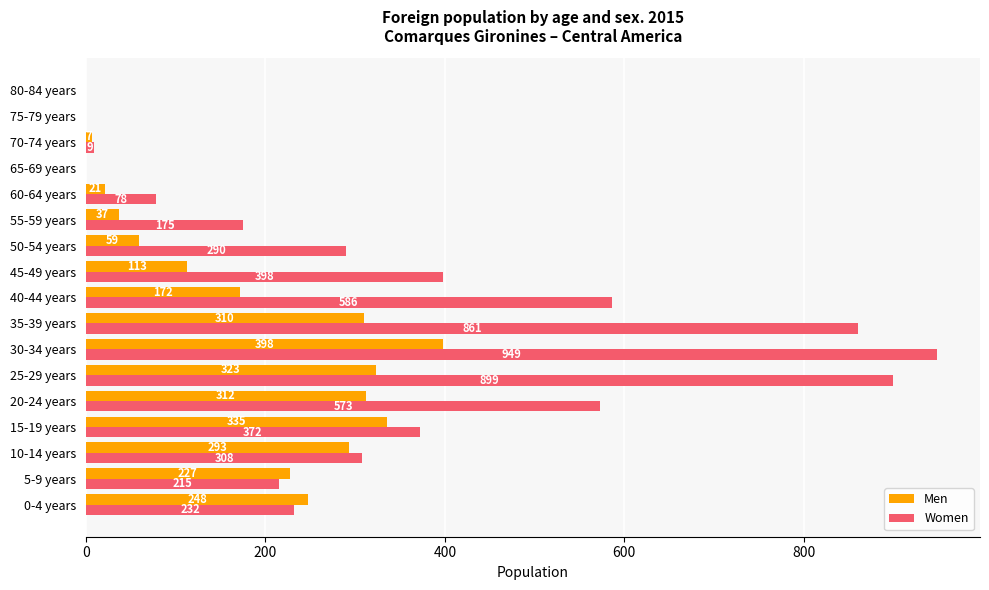

What is the sum of the Women values at 25-29 years and 50-54 years?

1189